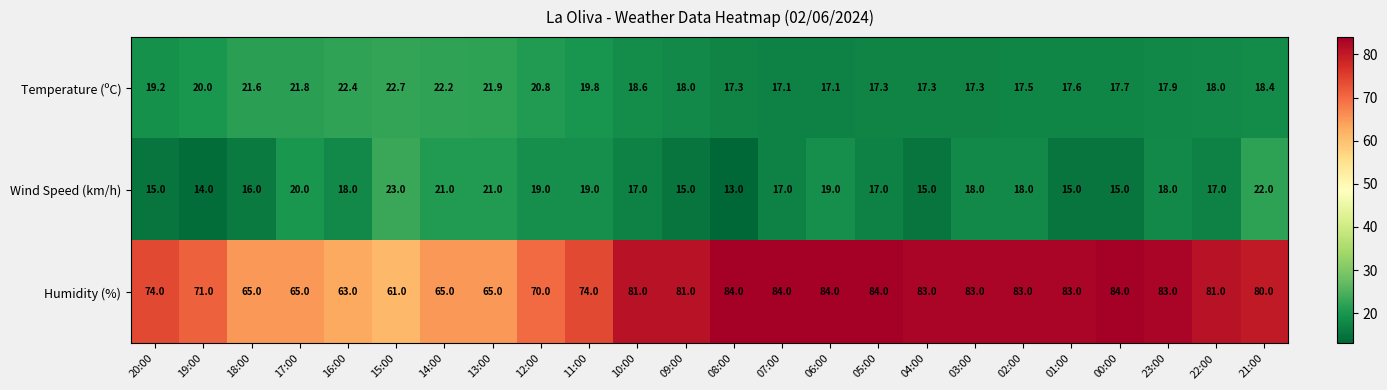

What is the sum of the Humidity (%) values at 22:00 and 04:00?

164.0